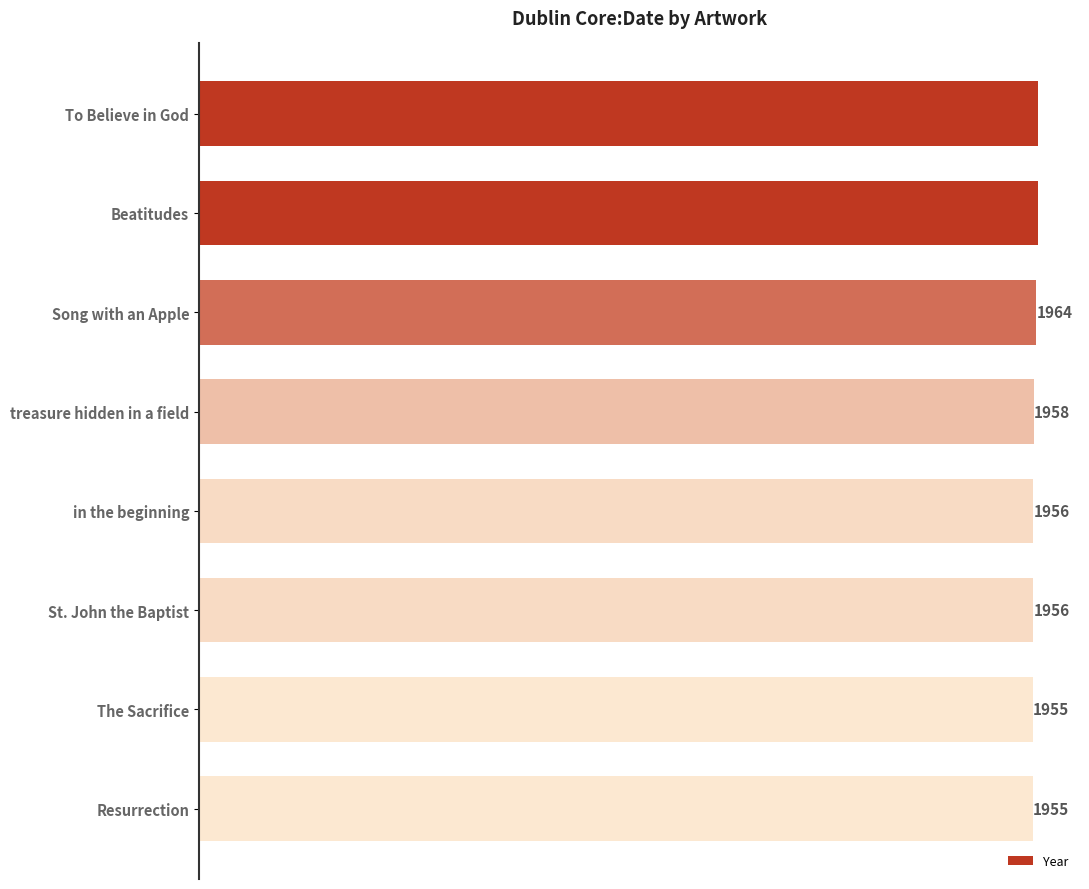

Reading top to bottom, what are all the values shown in this chart?

To Believe in God=1968	Beatitudes=1968	Song with an Apple=1964	treasure hidden in a field=1958	in the beginning=1956	St. John the Baptist=1956	The Sacrifice=1955	Resurrection=1955